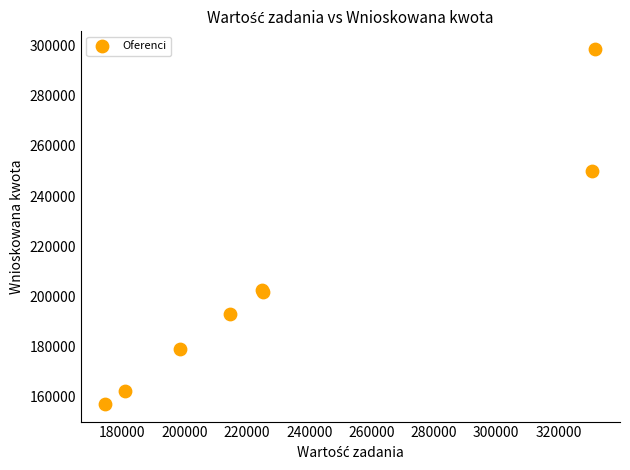

What Y value in the scatter plot is closest to 227848?

250000.0